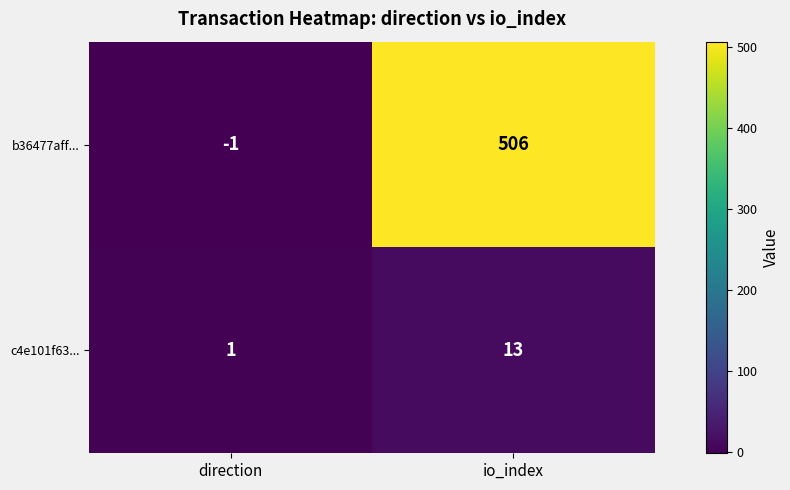

How many values in the b36477aff... series are below 506?

1